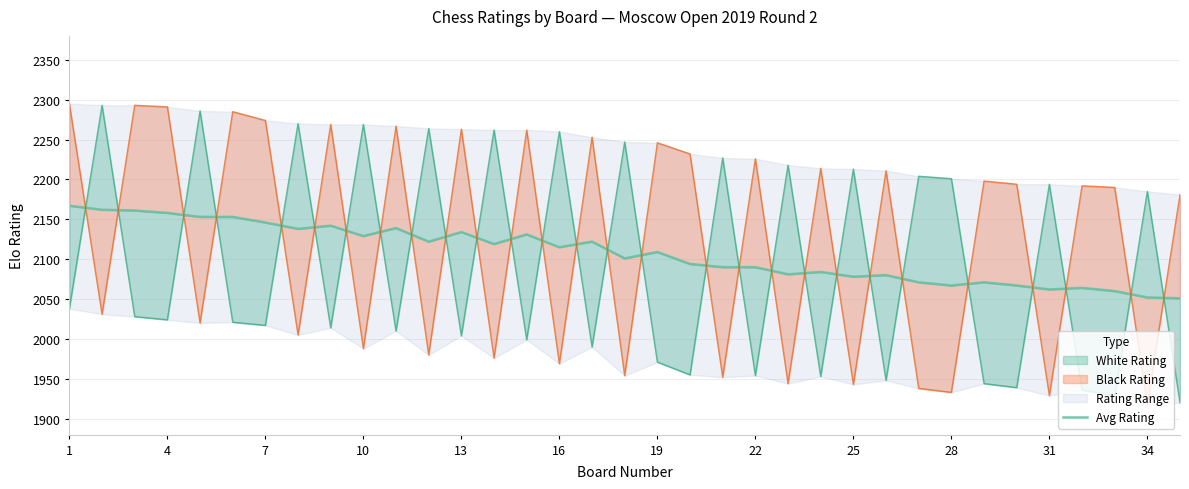

What is the change in value from 21 to 25?

-10